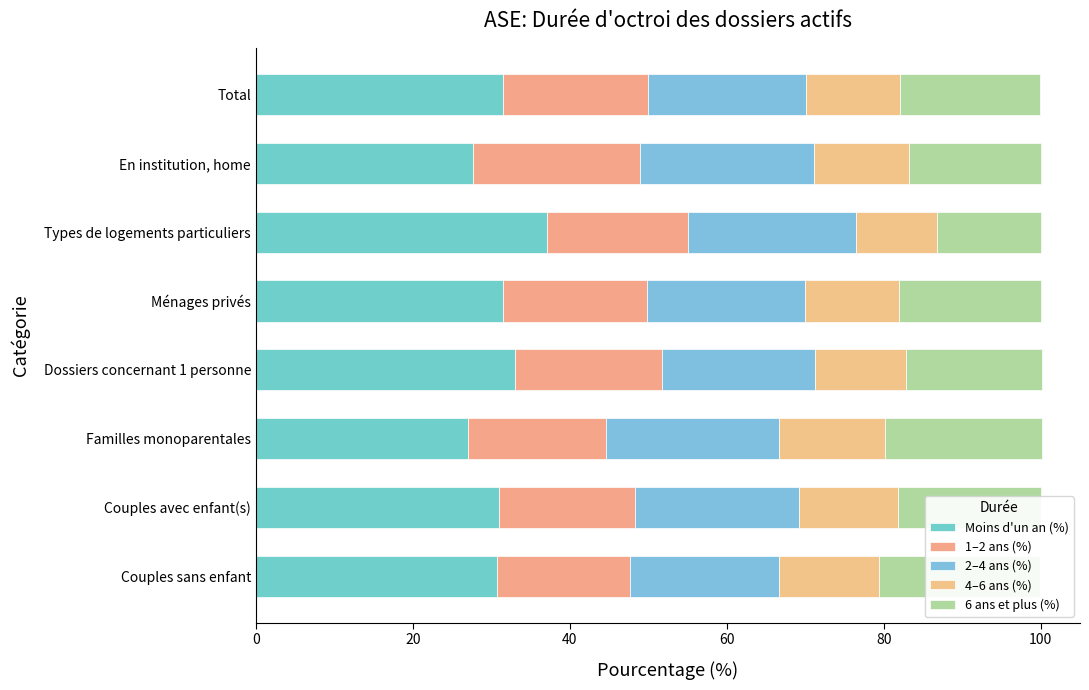

How many groups of bars are there?

8